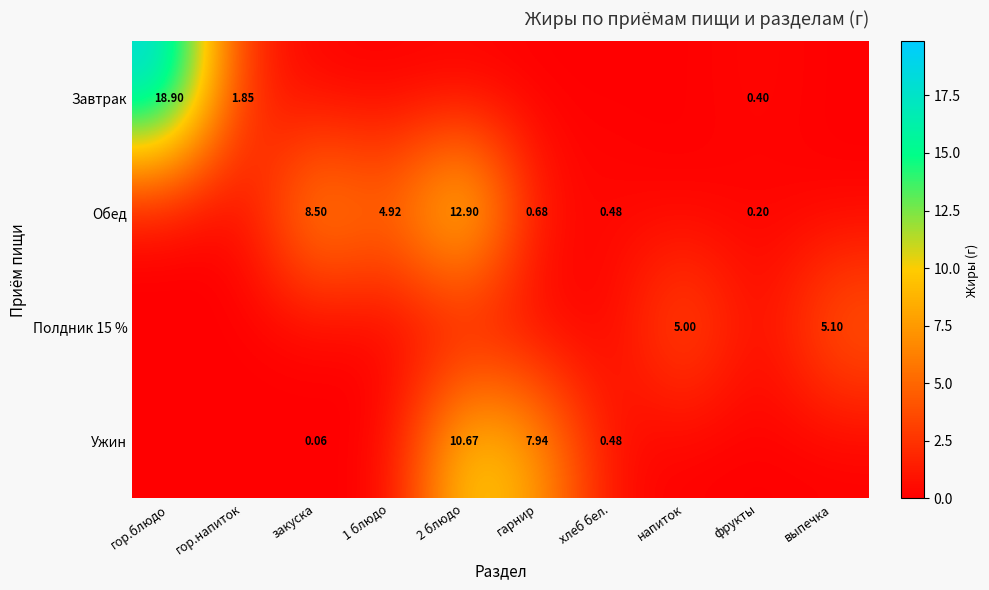

Which series has the widest spread of values?

Завтрак